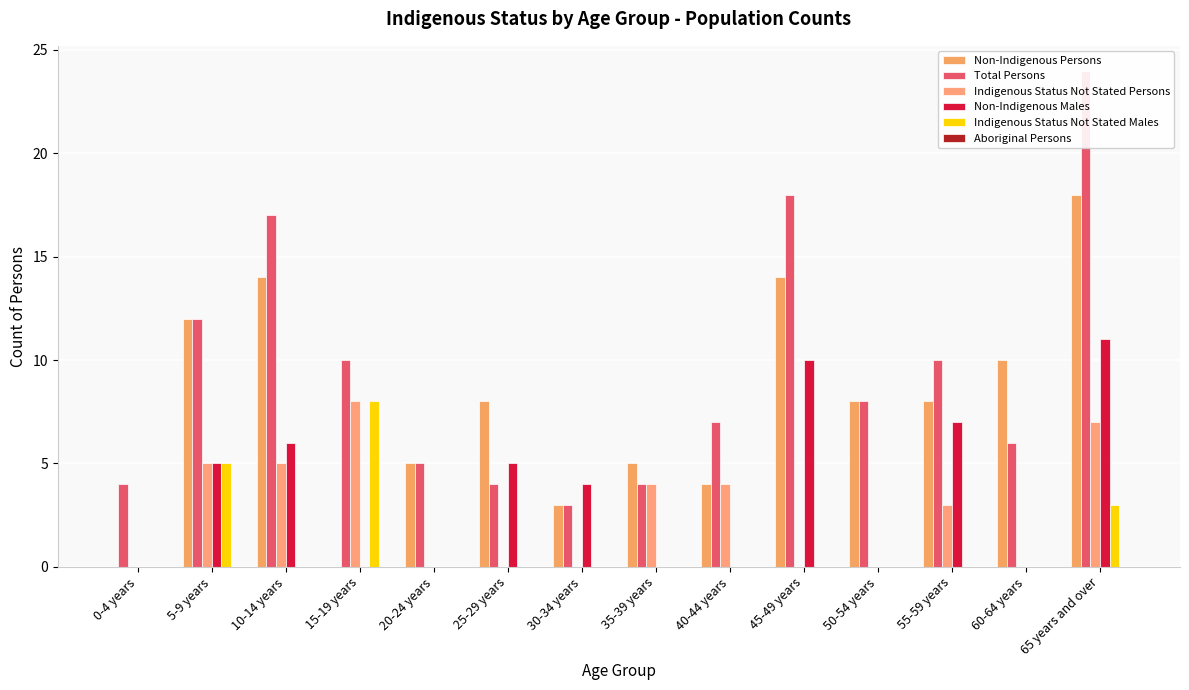

Which category has the lowest value across all series?

0-4 years